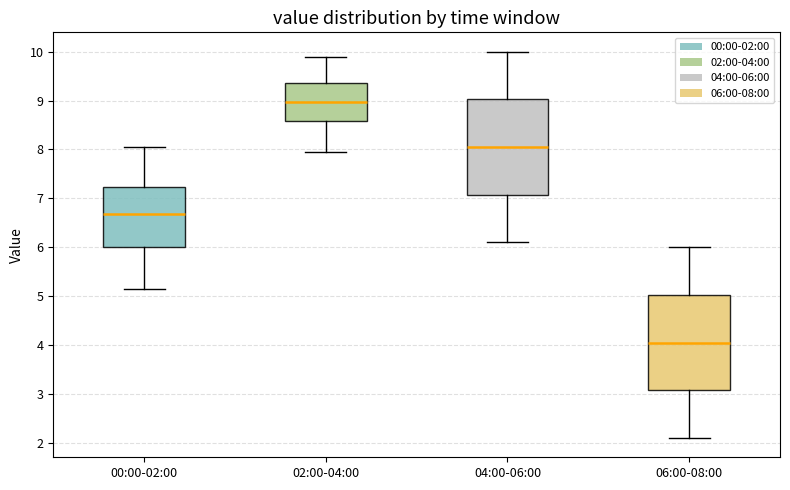

Reading left to right, transcribe this box plot: for each box, give where its median line is, the range the box spans, and where its two whiskers end, as read against the y-axis. The values are not printed on the chart, so give them approximately, as read against the axis.

00:00-02:00: median 6.7, box 6.0 to 7.2, whiskers 5.2 to 8.1
02:00-04:00: median 9.0, box 8.6 to 9.4, whiskers 8.0 to 9.9
04:00-06:00: median 8.1, box 7.1 to 9.0, whiskers 6.1 to 10.0
06:00-08:00: median 4.1, box 3.1 to 5.0, whiskers 2.1 to 6.0